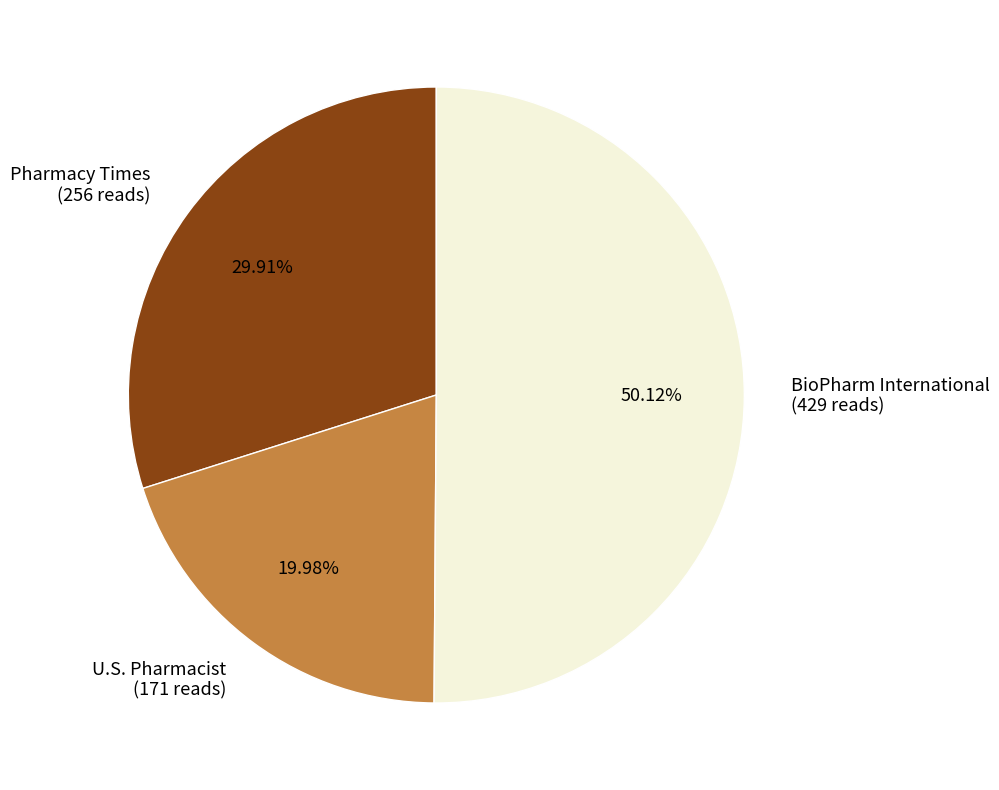

True or false: Pharmacy Times accounts for 30% of the total.

True